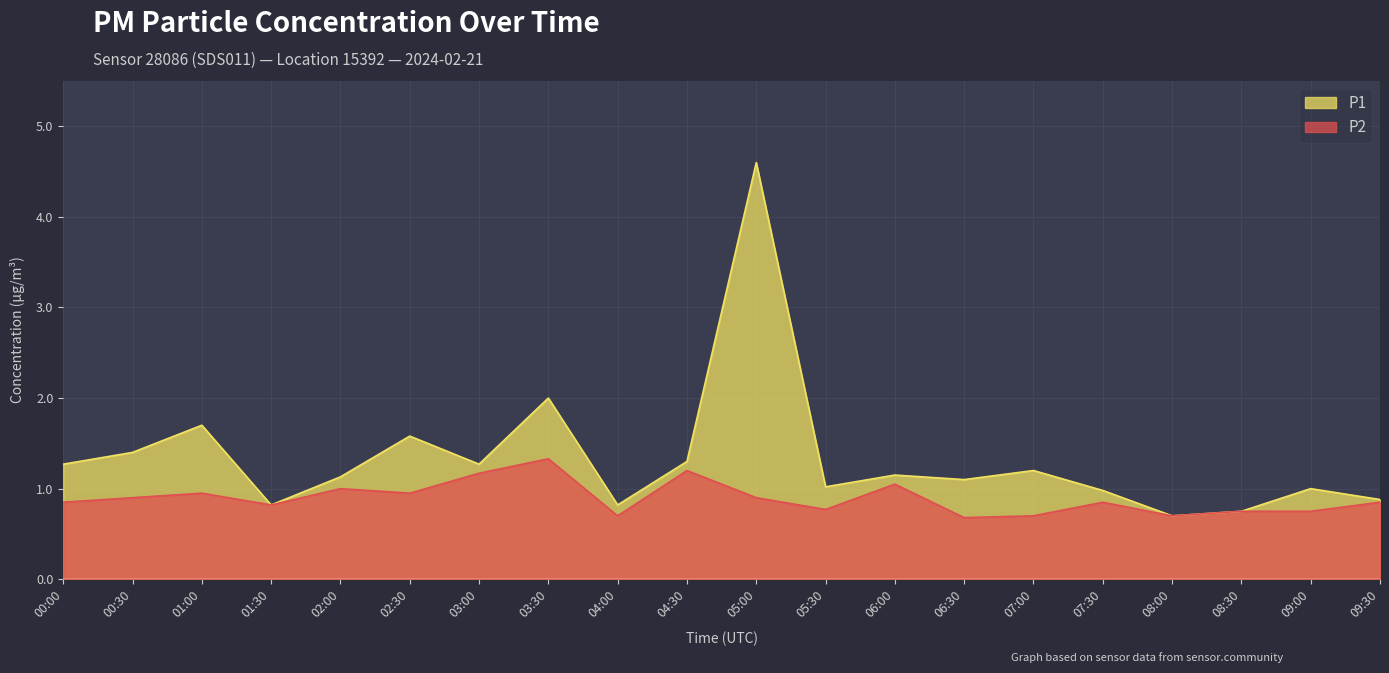

How many categories are shown in the chart?

20